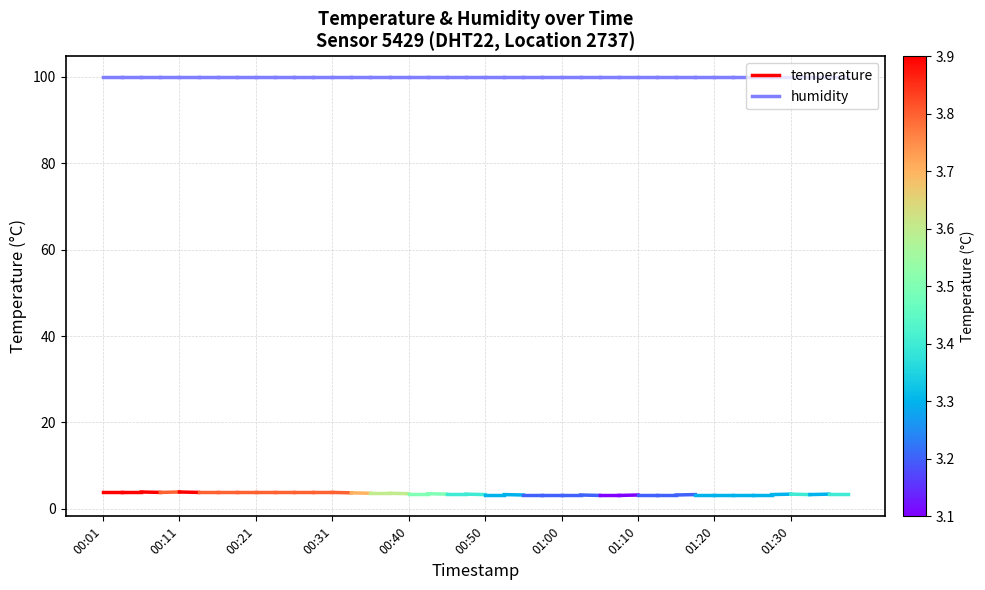

What are all the series names shown in the legend?

temperature, humidity